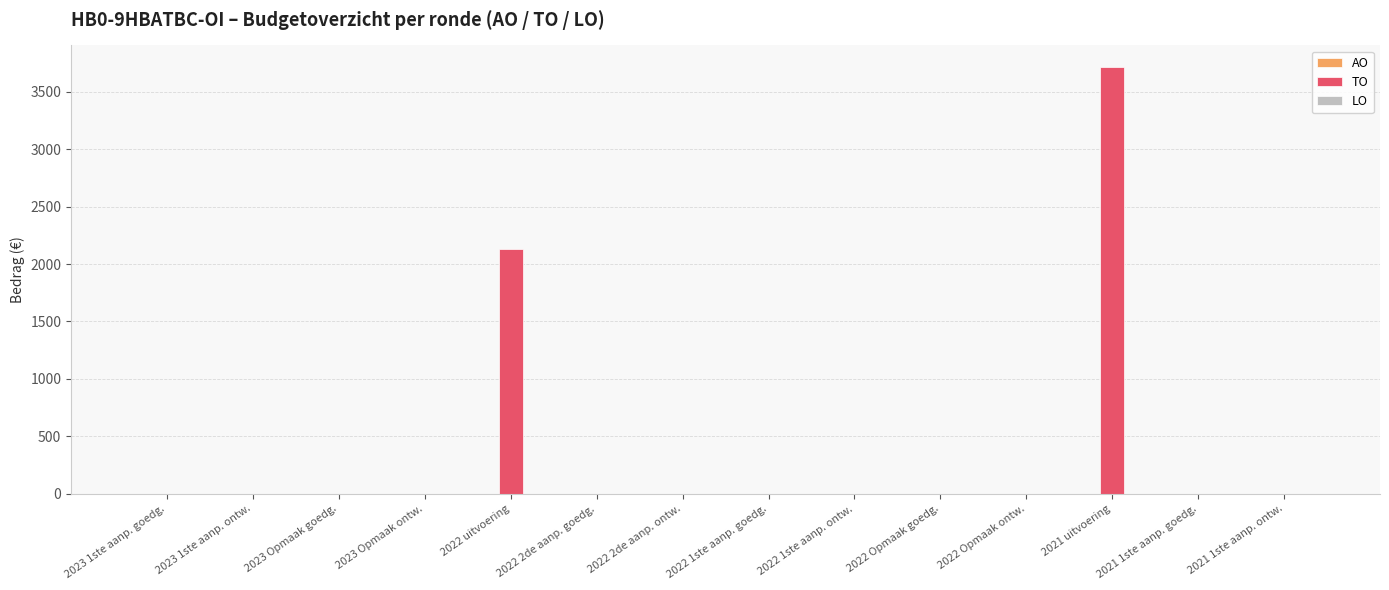

What is the greatest value displayed?

3718